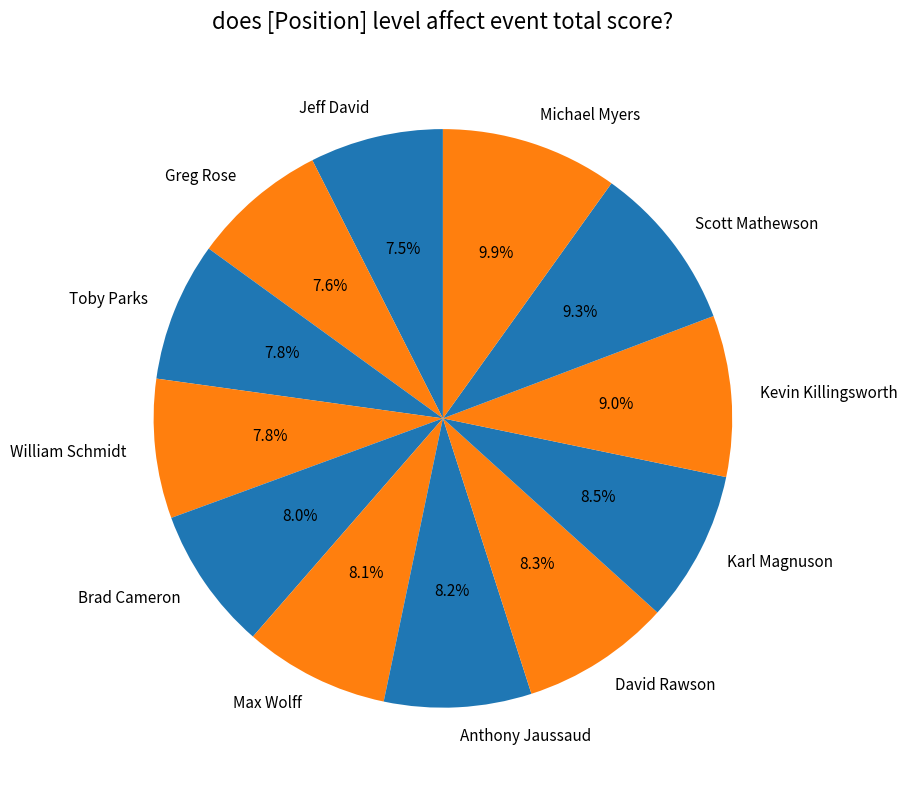

Which slice is the largest?

Michael Myers